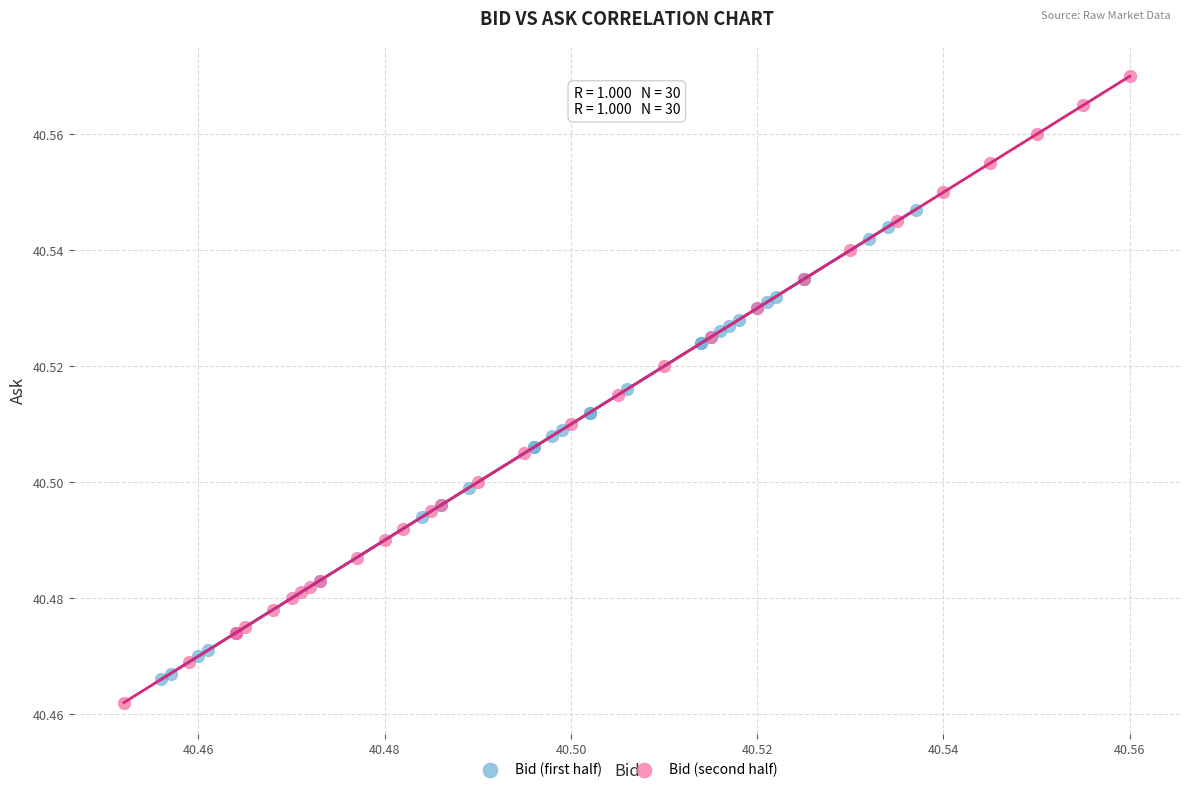

Which series has the largest Y range (max minus min)?

Bid (second half)